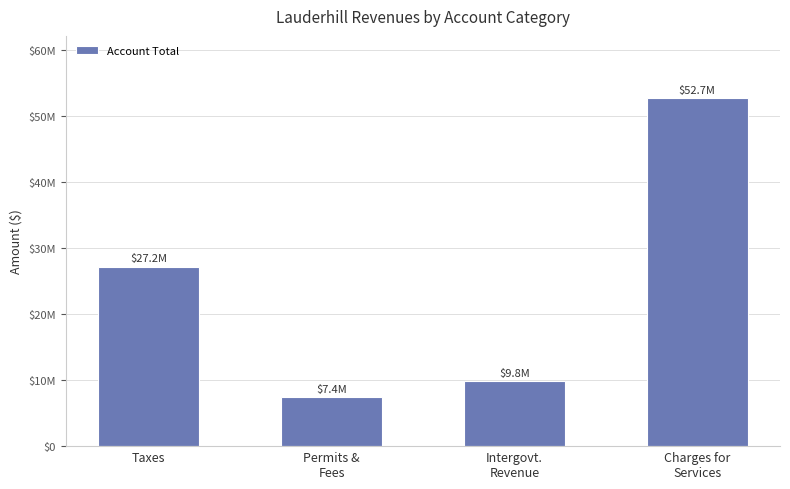

Are the bars horizontal?

No